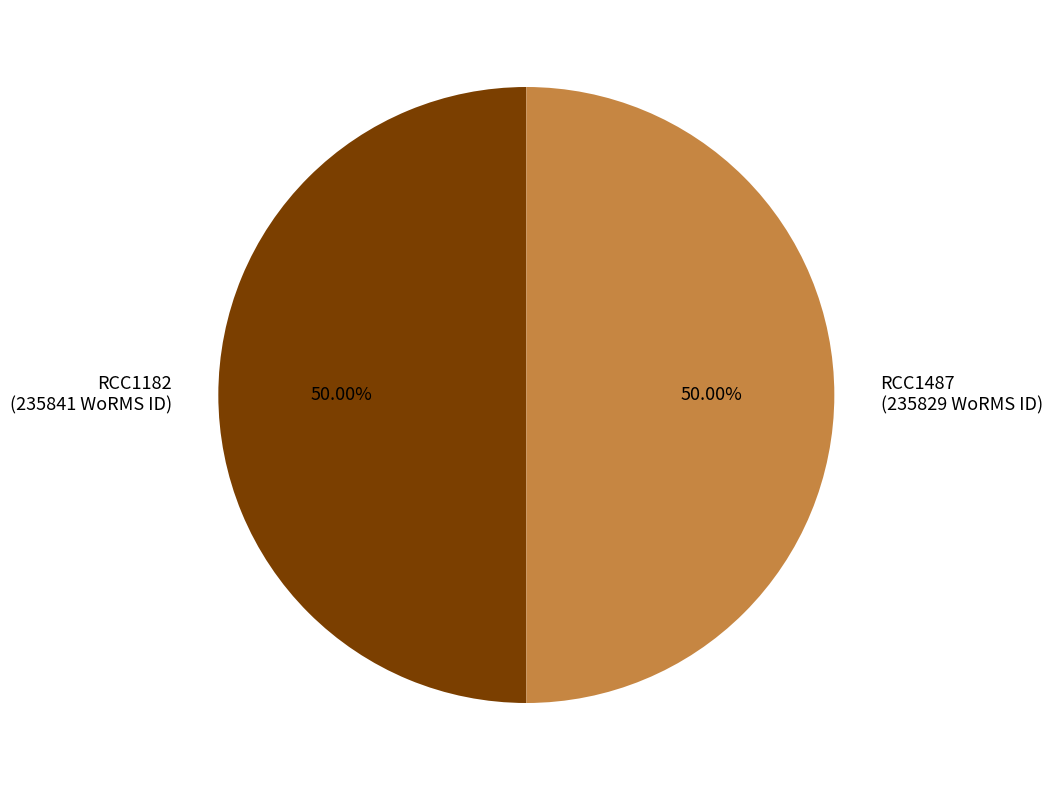

Approximately how many times larger is the value at RCC1182 (235841 WoRMS ID) compared to RCC1487 (235829 WoRMS ID)?

1.0